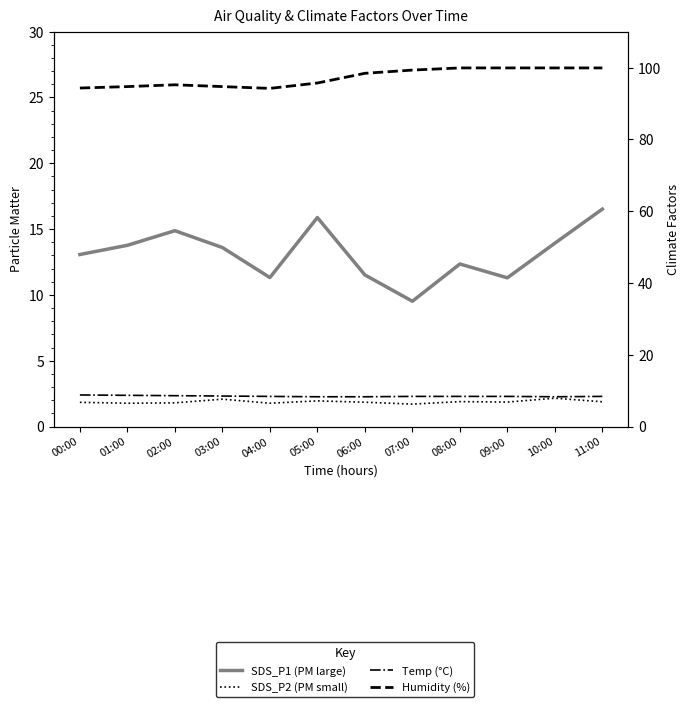

At 10:00, list the series in order from smallest to largest.

SDS_P2 (PM small), Temp (°C), SDS_P1 (PM large), Humidity (%)